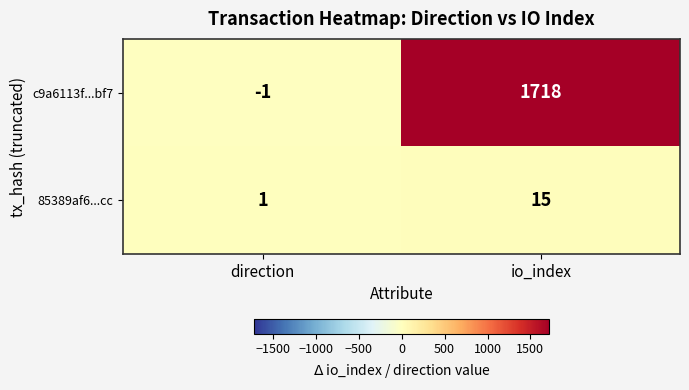

What is the difference between the highest and lowest values at io_index?

1703